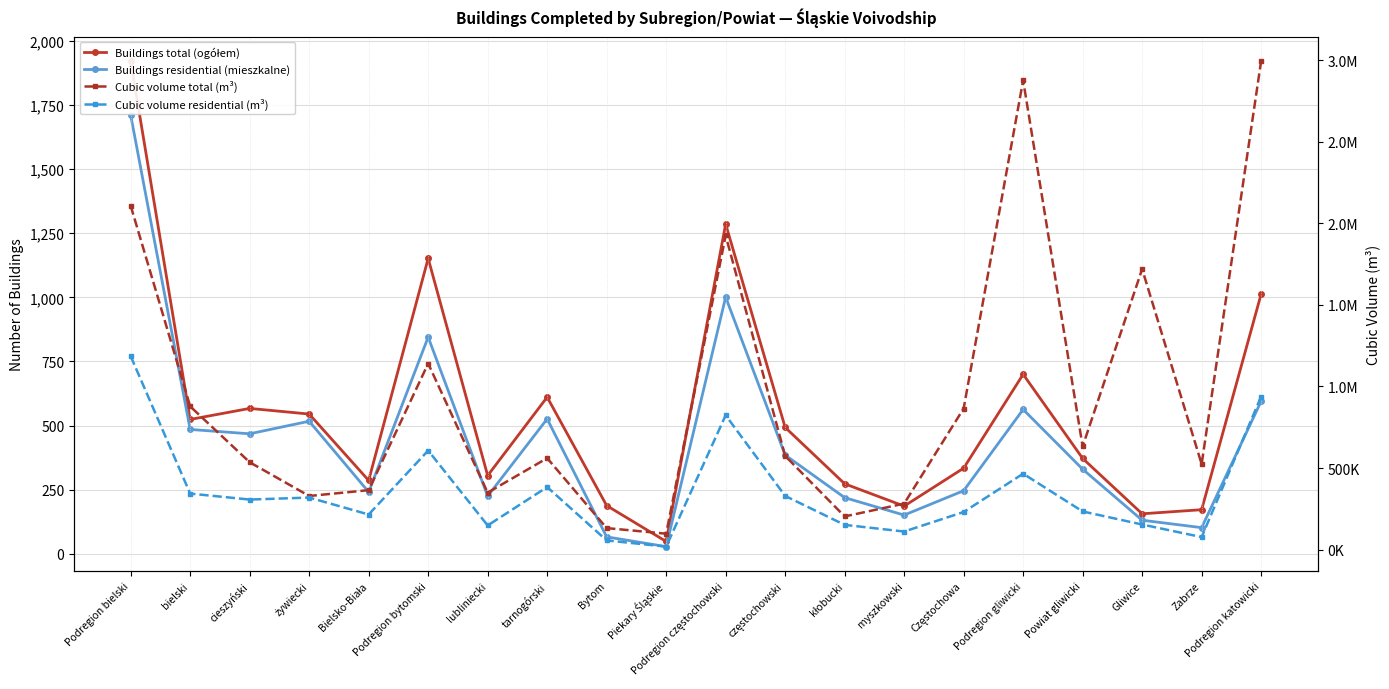

Where is the first local minimum for Cubic volume total (m³)?

żywiecki